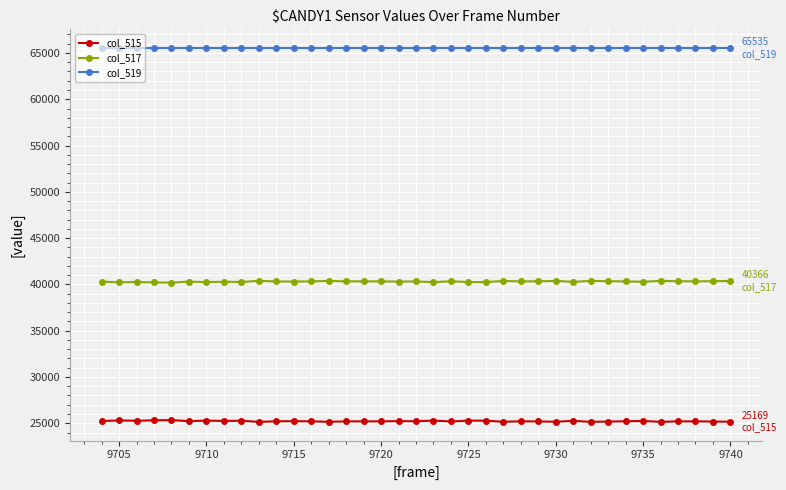

How many values in the col_515 series are below 25213?

18